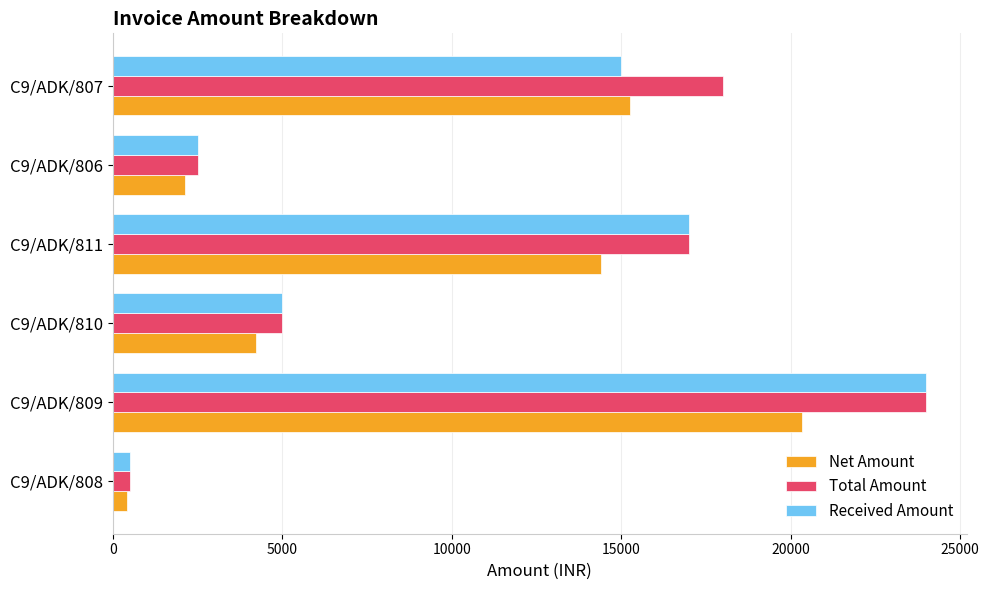

How many categories are shown in the chart?

6